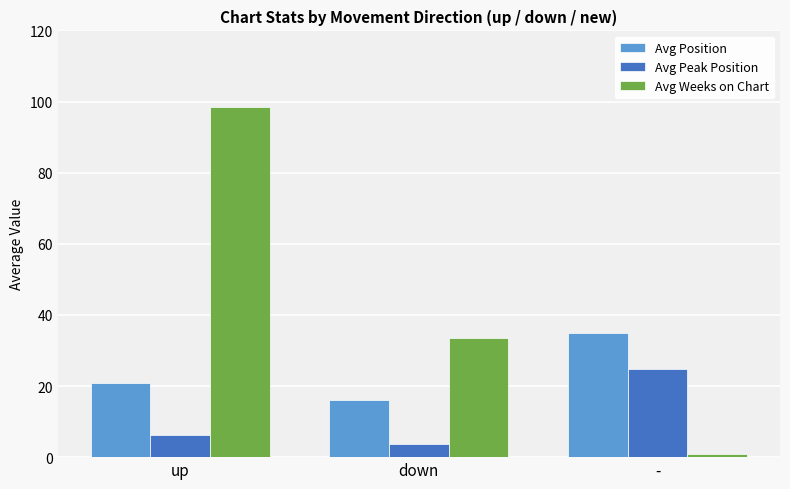

At which category does the chart reach its minimum across all series?

-